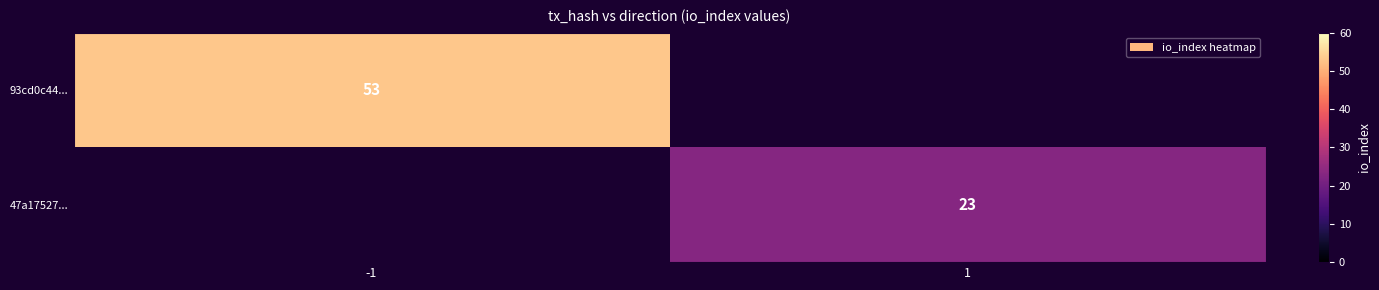

Count the number of data series in this chart.

2